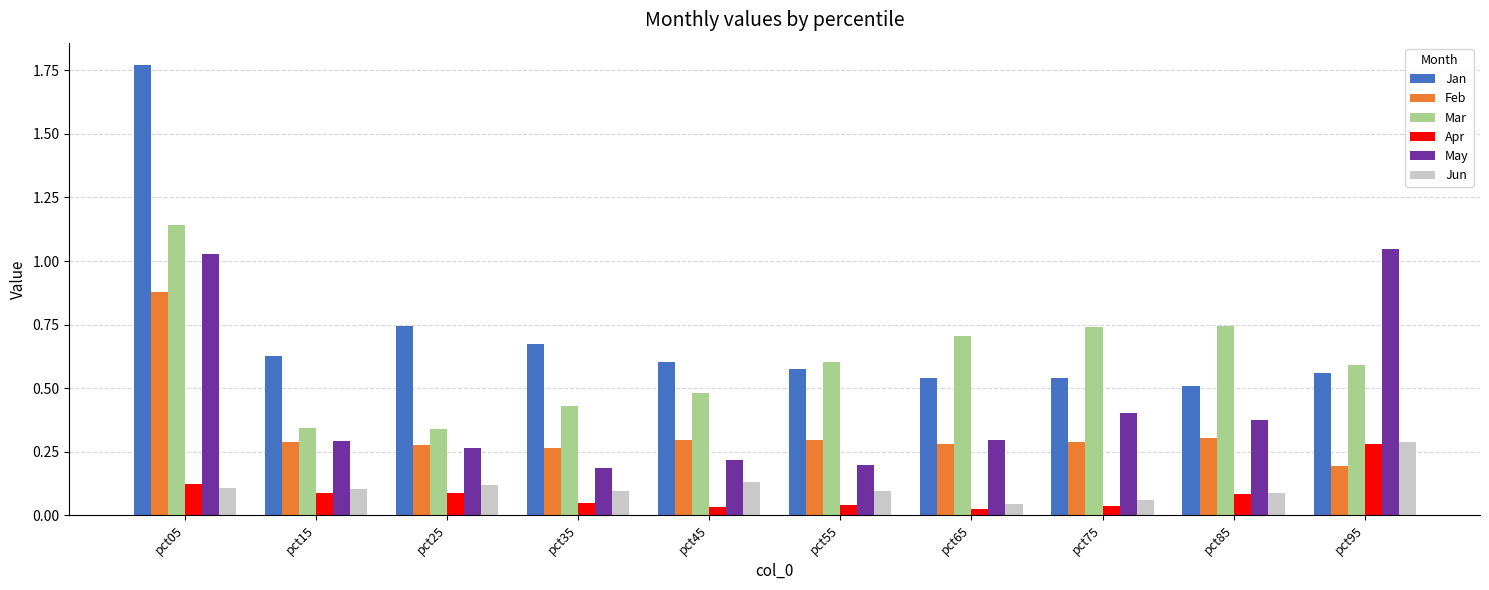

Which series has the largest range (max minus min)?

Jan